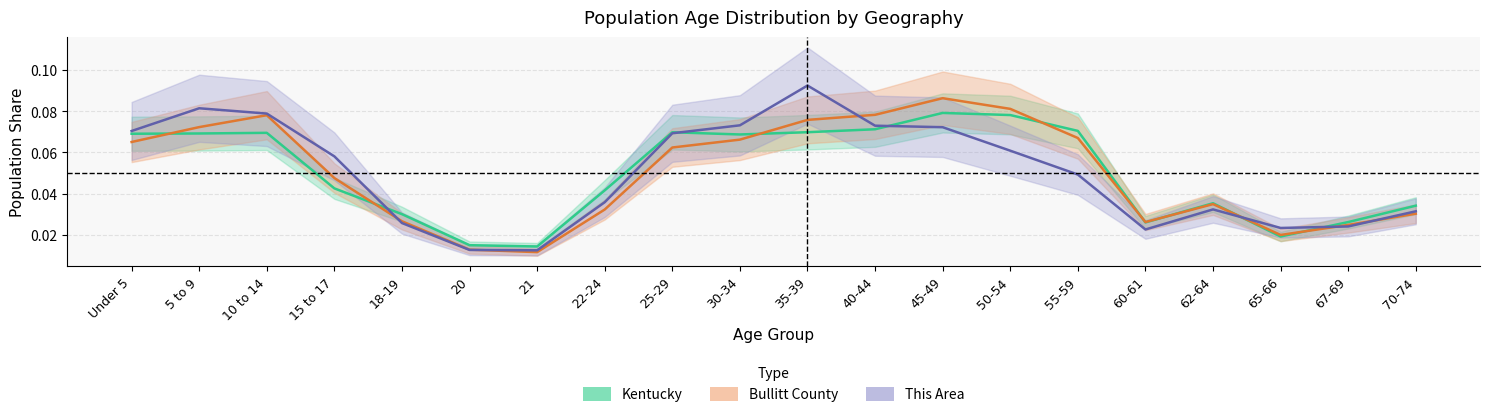

How many interior local peaks does the Kentucky series have?

4